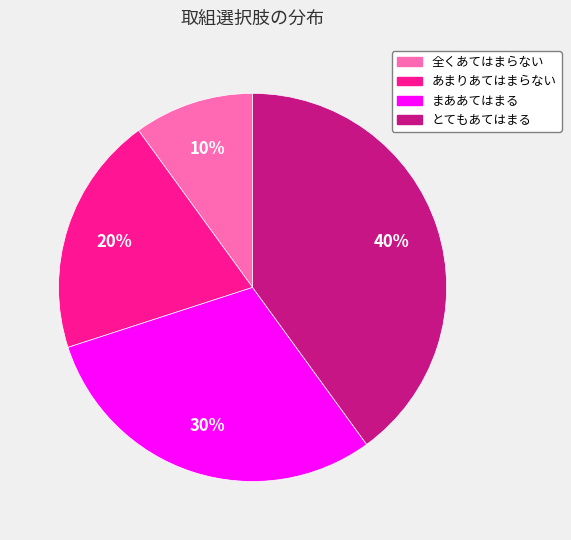

What is the smallest slice in the pie chart?

全くあてはまらない